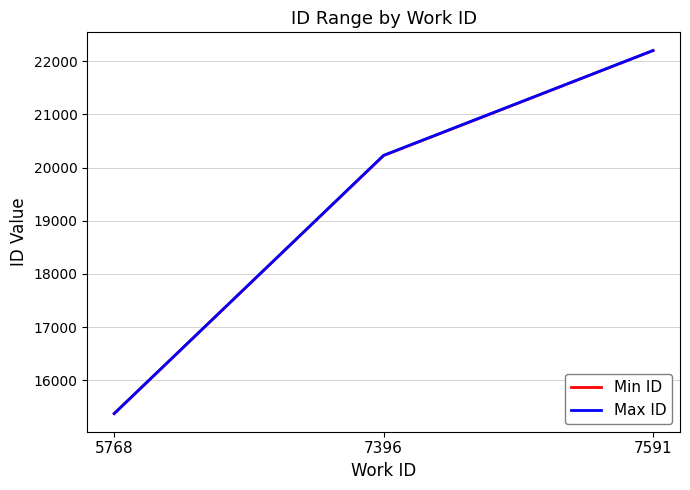

At how many categories does at least one series exceed 20270?

1